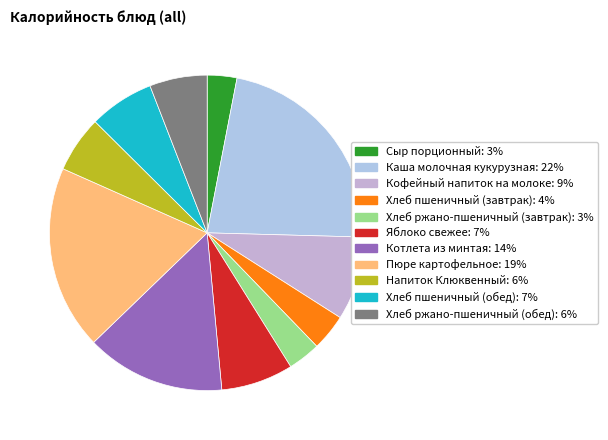

Does any single category account for the majority?

No